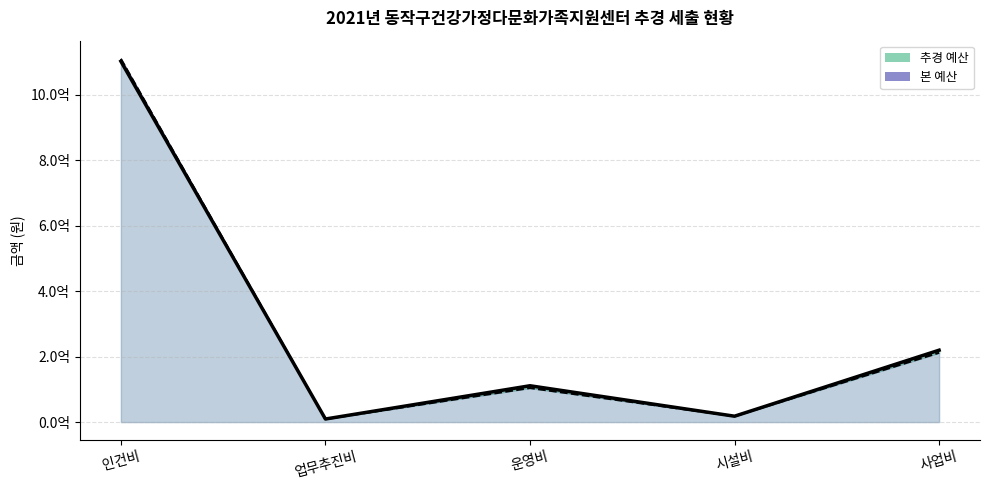

How many intersections are there between 본 예산_line and 추경 예산_line?

1